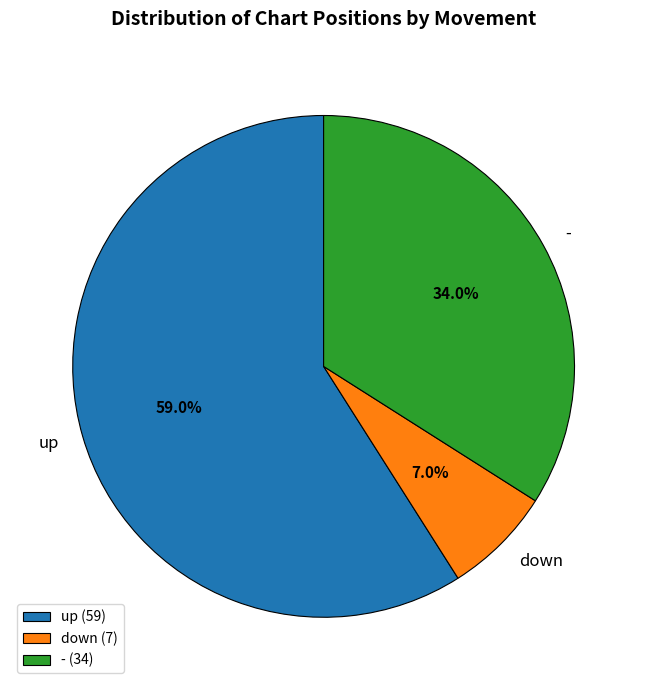

What is the largest slice in the pie chart?

up